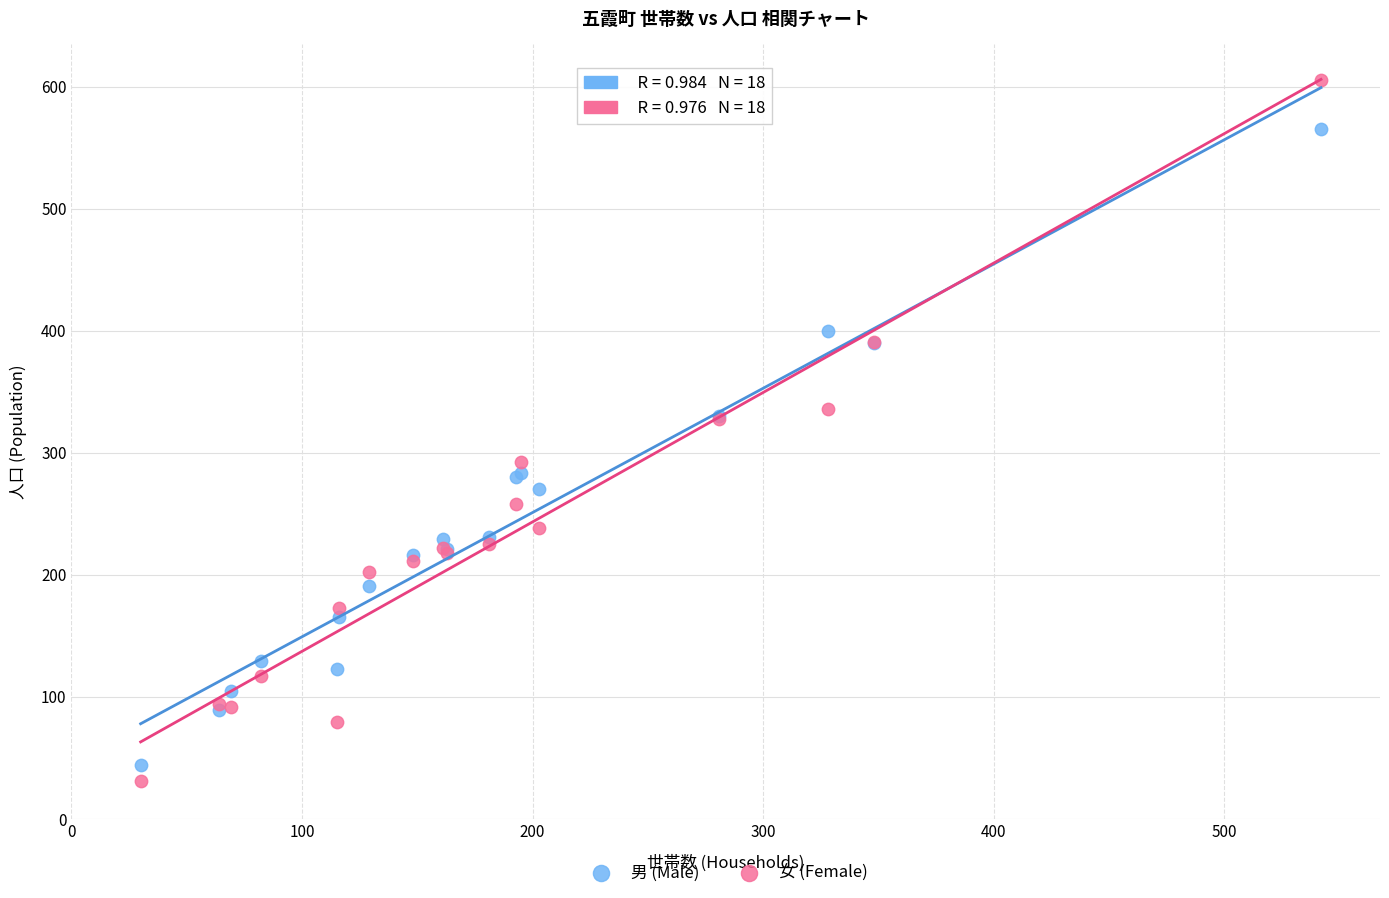

In the 男 (Male) series, what Y value is closest to 304?

283